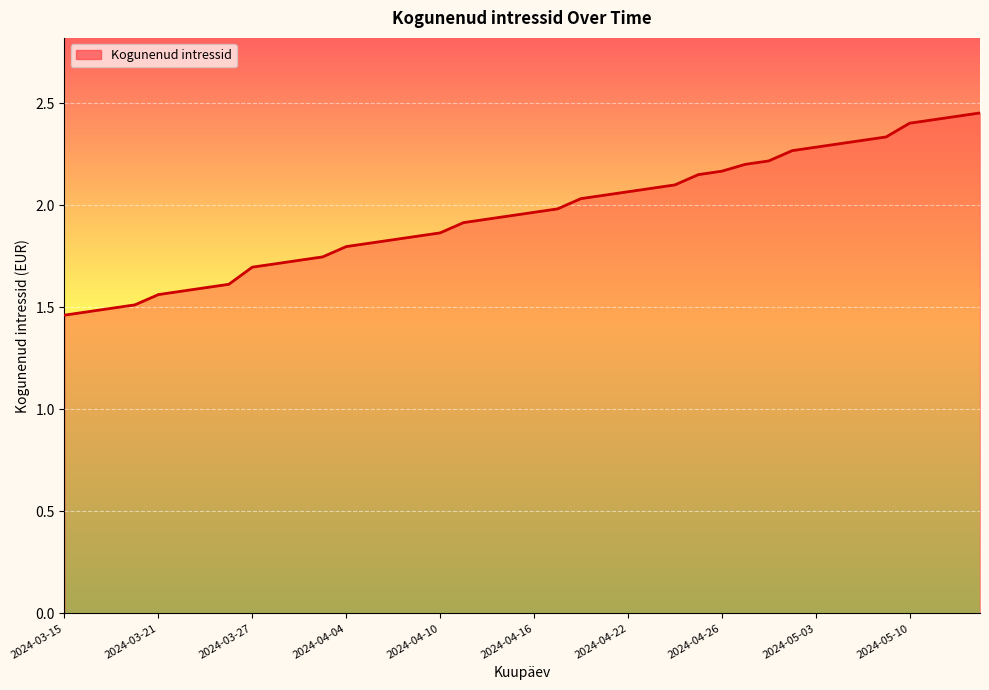

The chart shows a value of 0.6 at 2024-03-15. True or false?

False